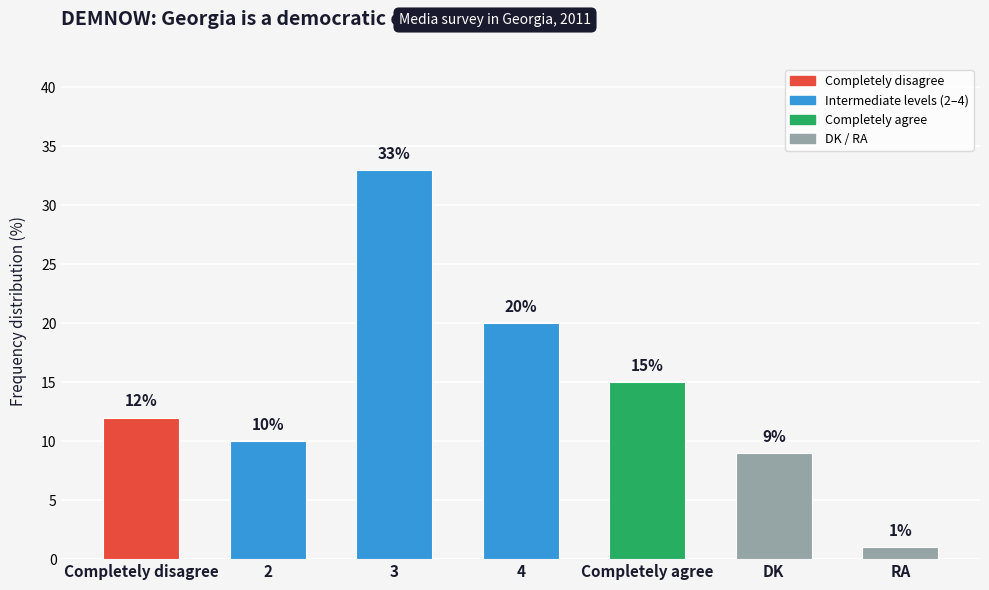

At which label is the value closest to 17?

Completely agree